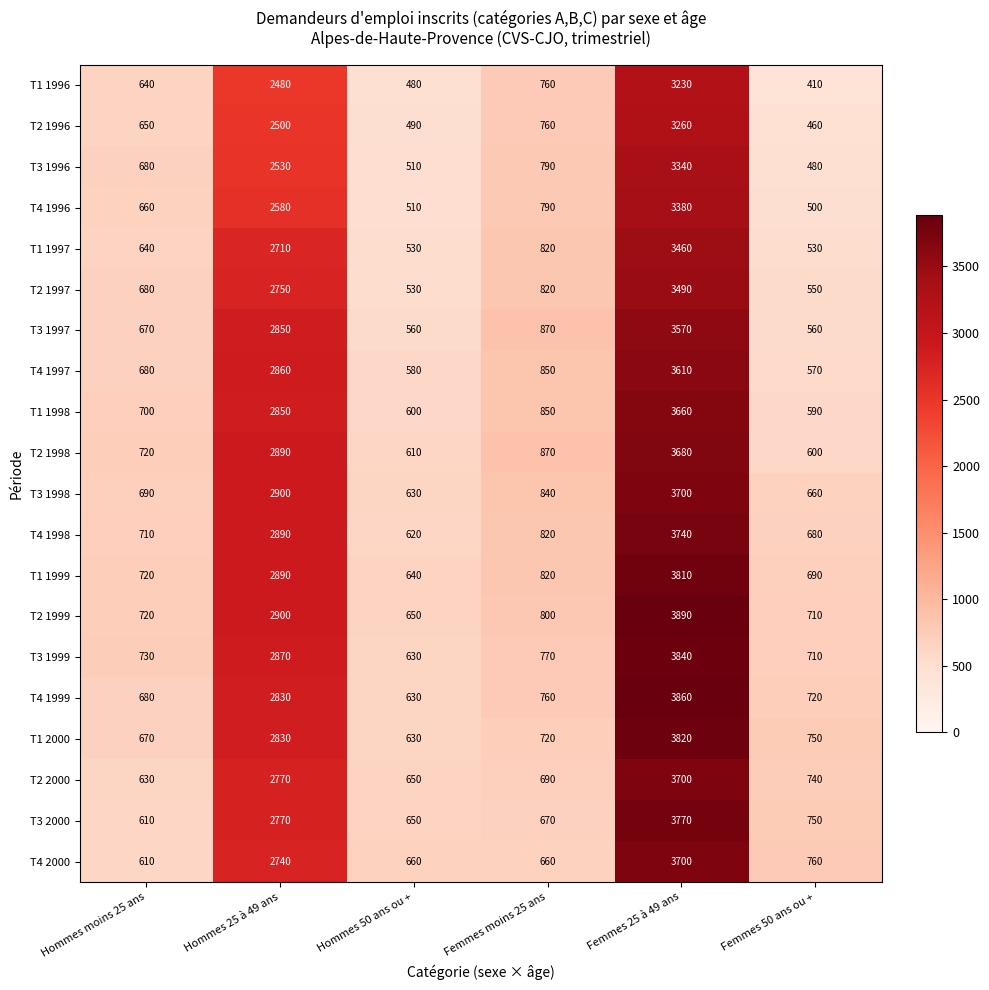

What is the maximum value for T4 1996?

3380